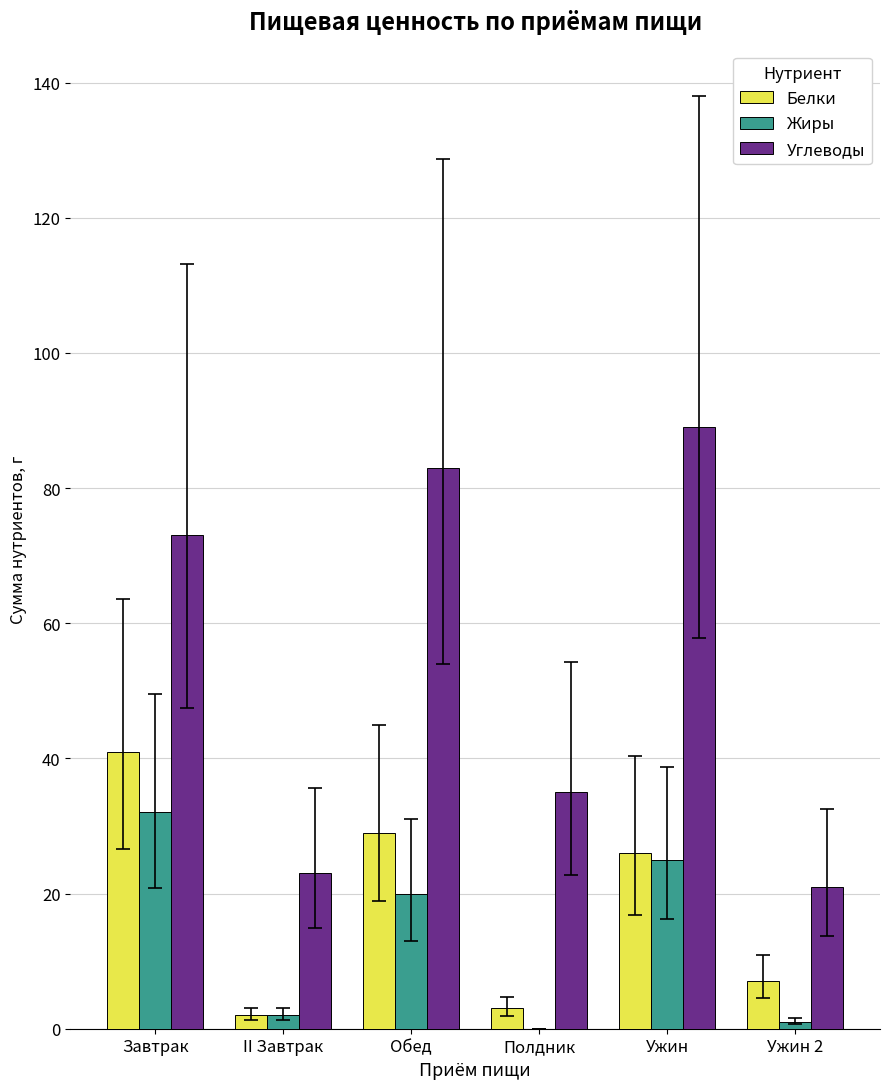

What are all the series names shown in the legend?

Белки, Жиры, Углеводы